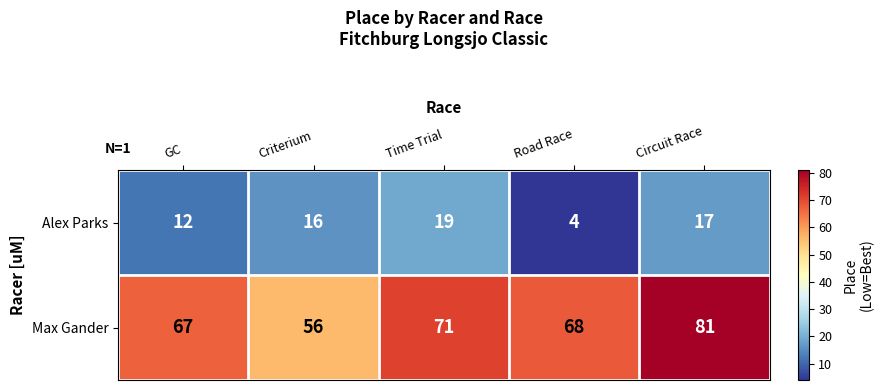

Reading left to right, list all the values displayed in this chart.

Alex Parks: 12	16	19	4	17
Max Gander: 67	56	71	68	81